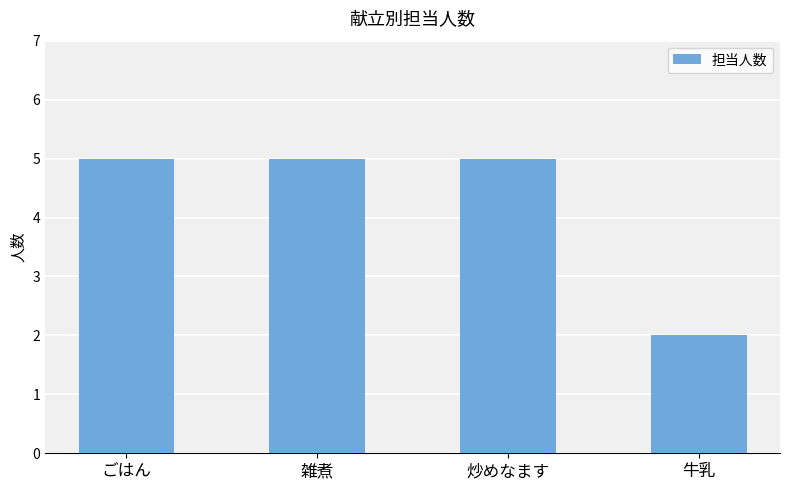

Is it true that the value at 雑煮 is 5?

True